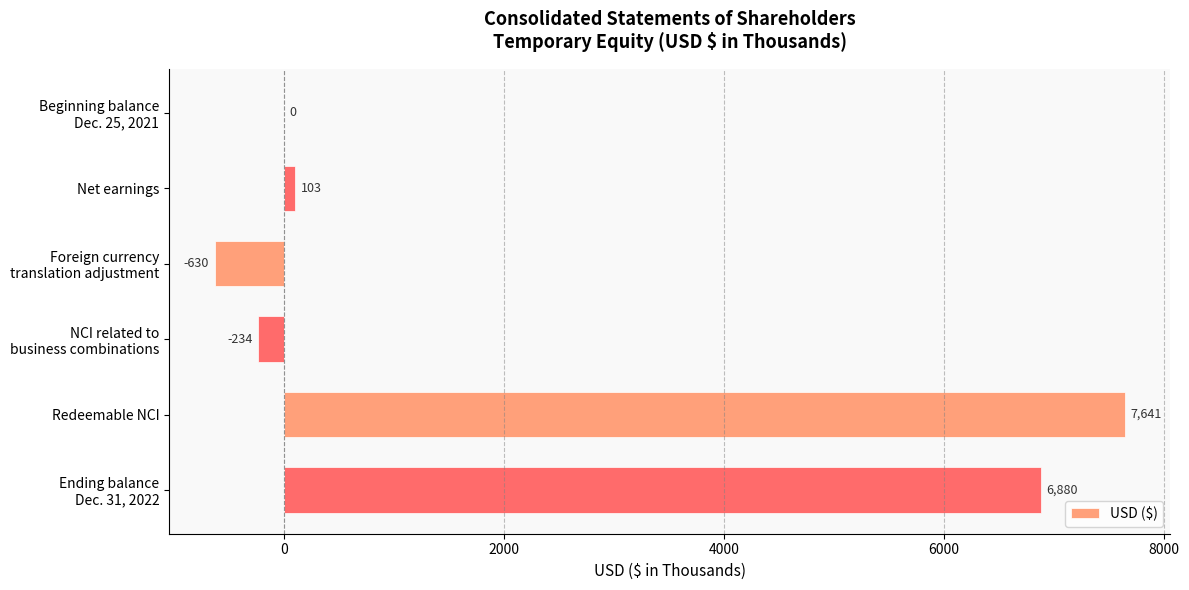

What is the sum of all values?

13760